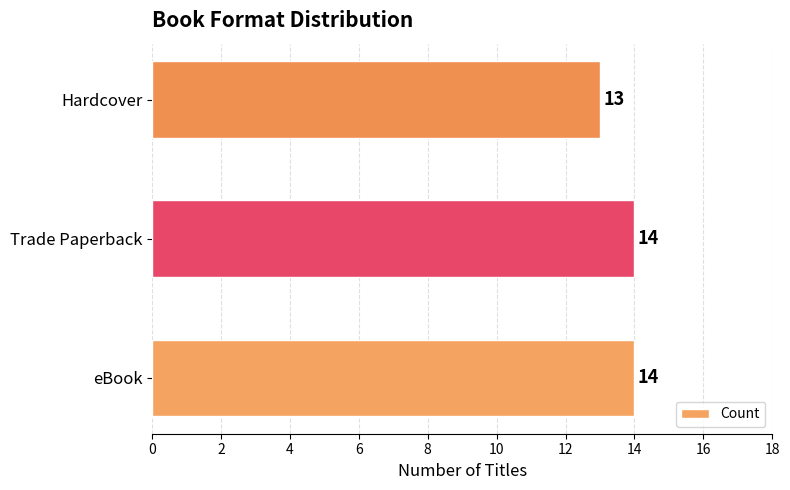

Count the values in the range 13 to 14.

3